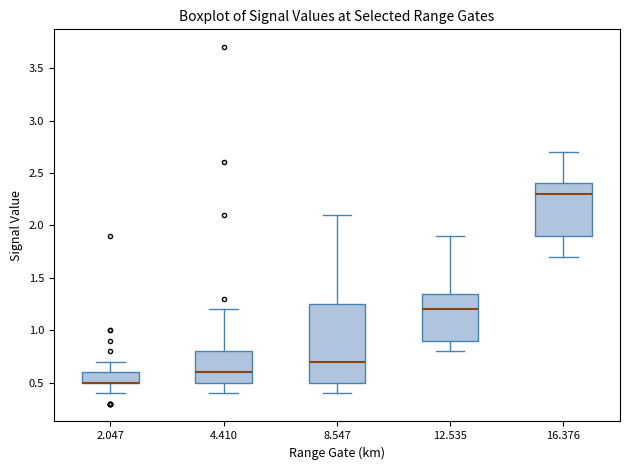

Where does the upper whisker of the box at x = 4.410 end on the y-axis? The values are not printed on the chart, so give them approximately, as read against the axis.

1.20